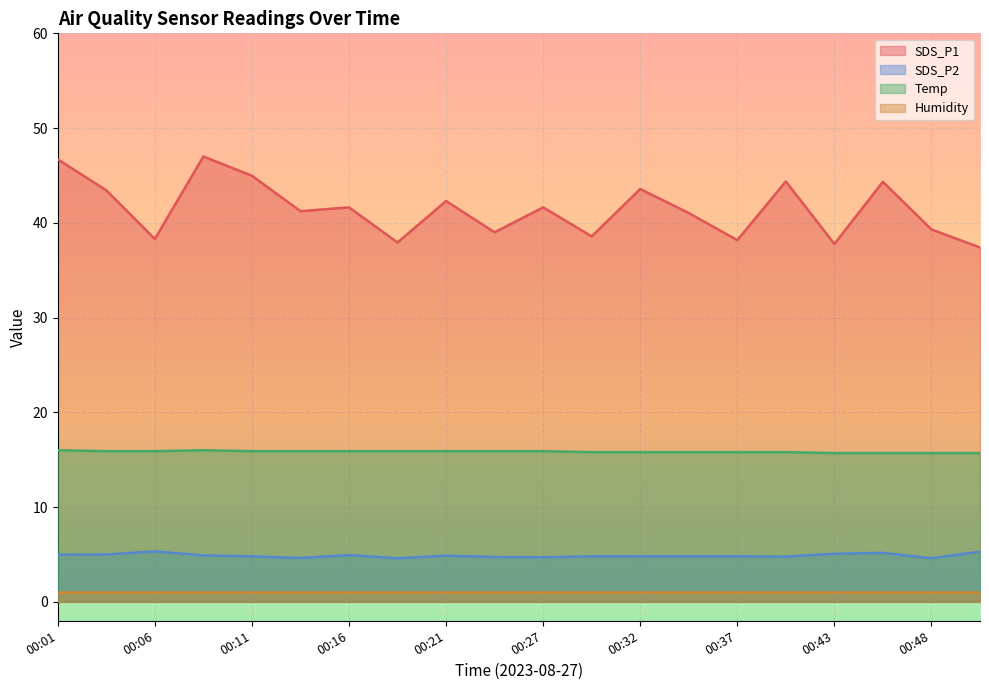

True or false: SDS_P1 and Temp cross at least once.

False